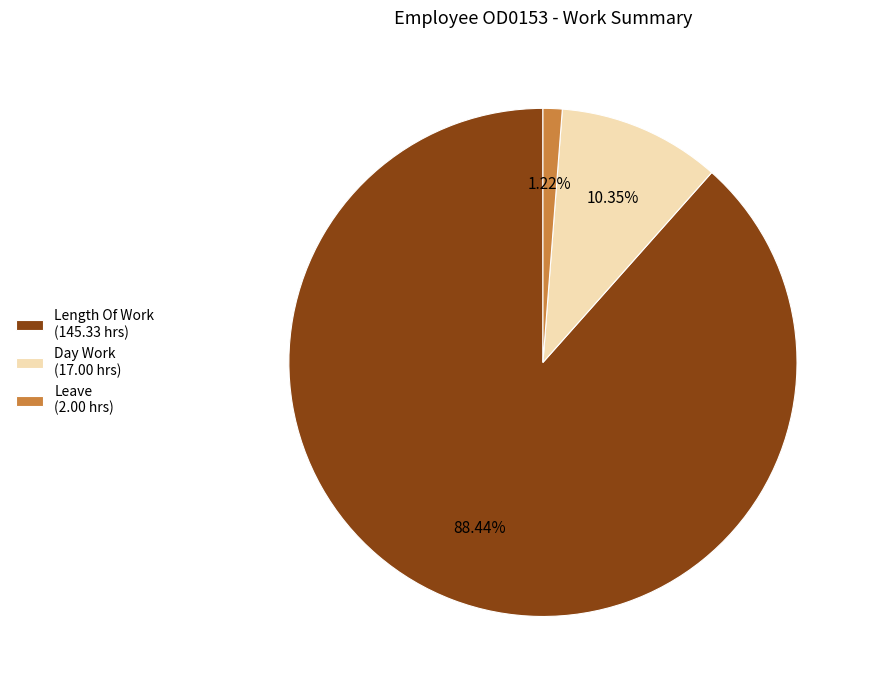

Does any single category account for the majority?

Yes